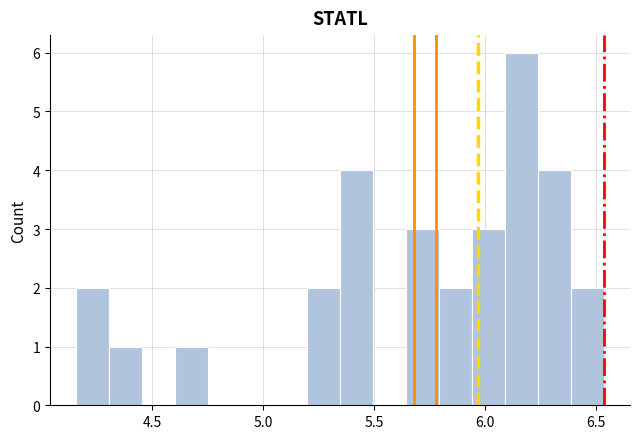

Around what value on the x-axis is the tallest bar? Give the approximate position of its centre, as read against the axis.

6.15